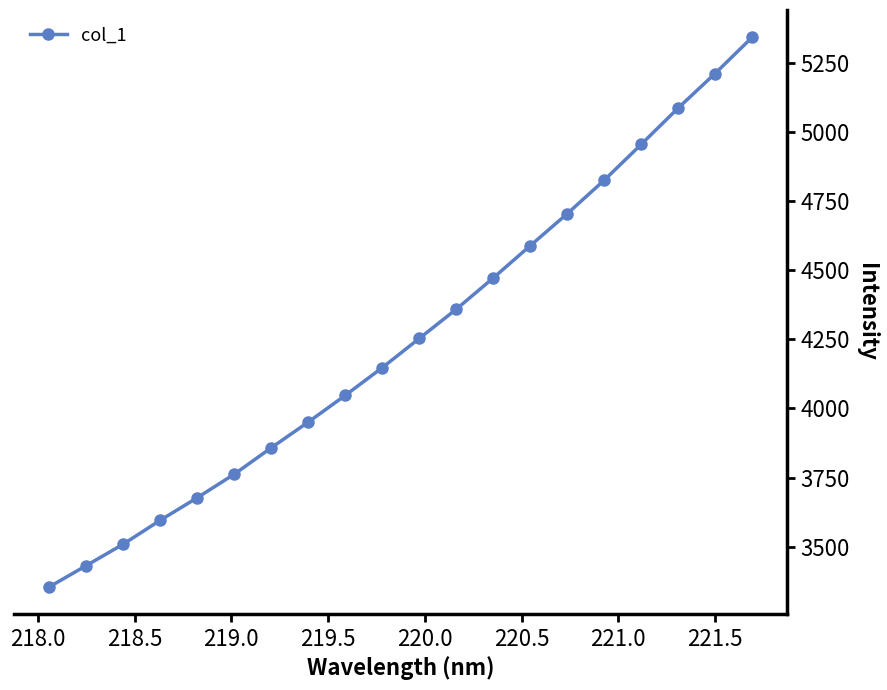

True or false: the data has more than 2 interior local peaks.

False